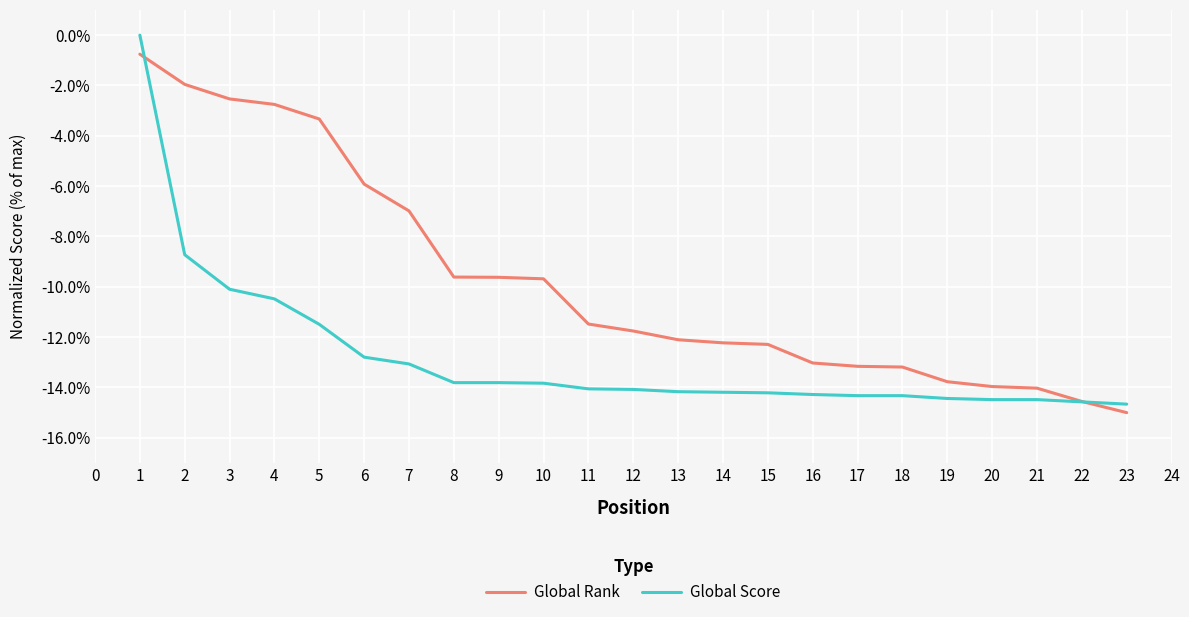

Which series has the largest range (max minus min)?

Global Score